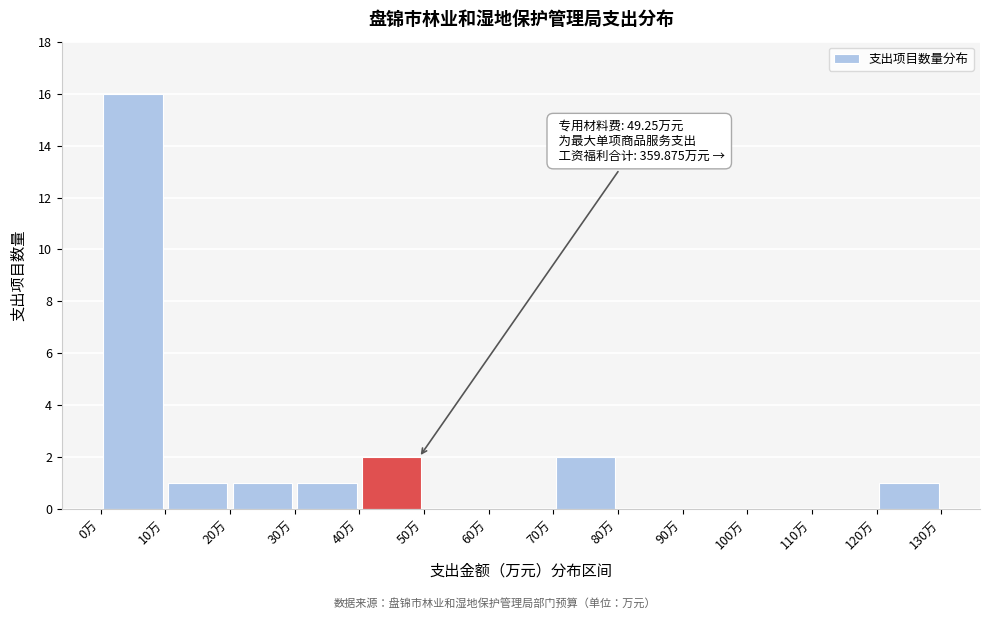

Over which range of the x-axis is the bar tallest?

0 to 10